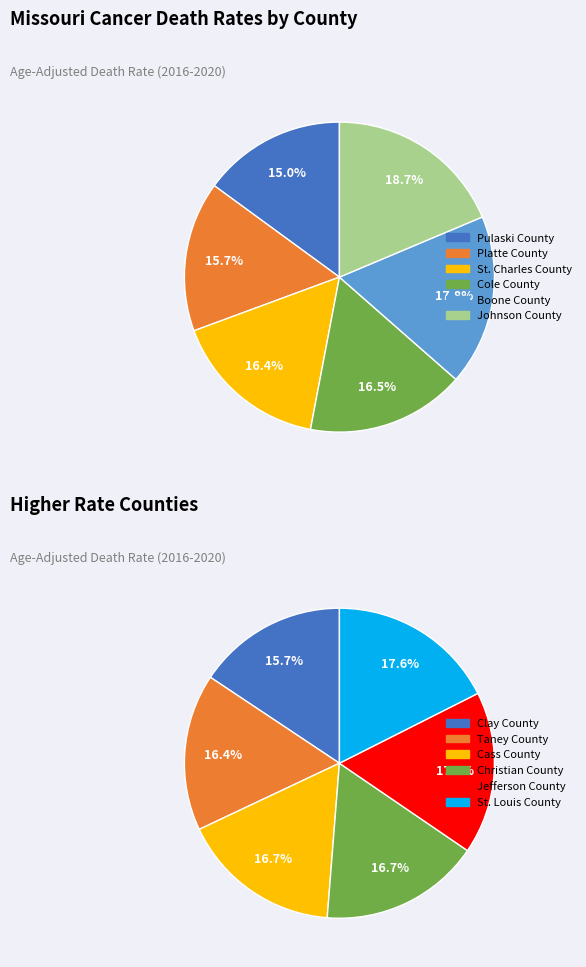

Is there a majority slice in this chart?

No